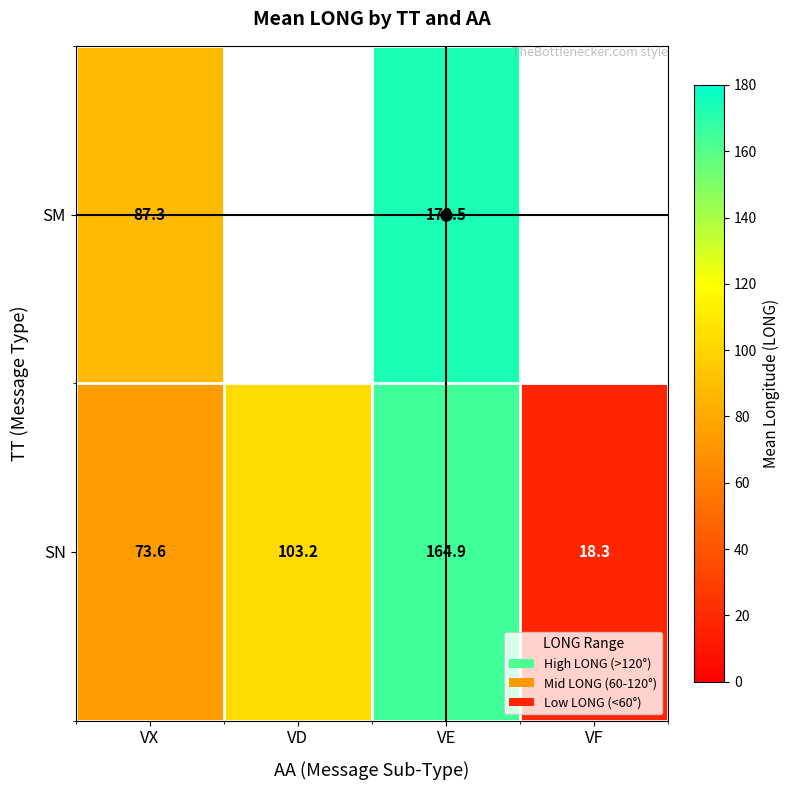

The SN series shows 86.9 at VE. True or false?

False